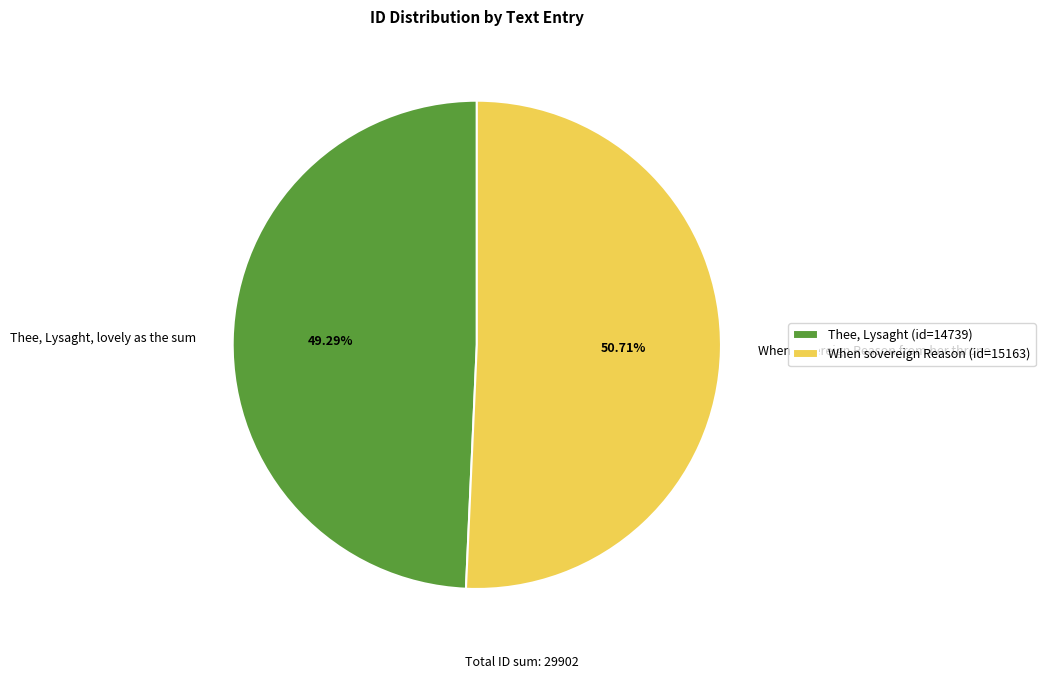

What percentage is NOT represented by When sovereign Reason from her throne?

49.3%